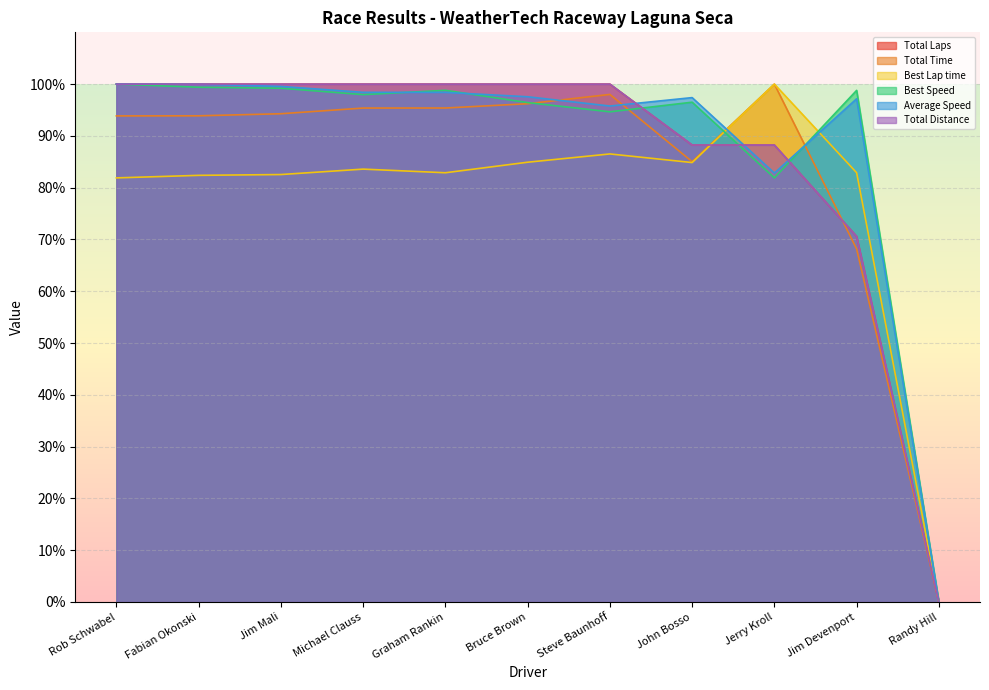

What is the label of the 11th point from the right?

Rob Schwabel